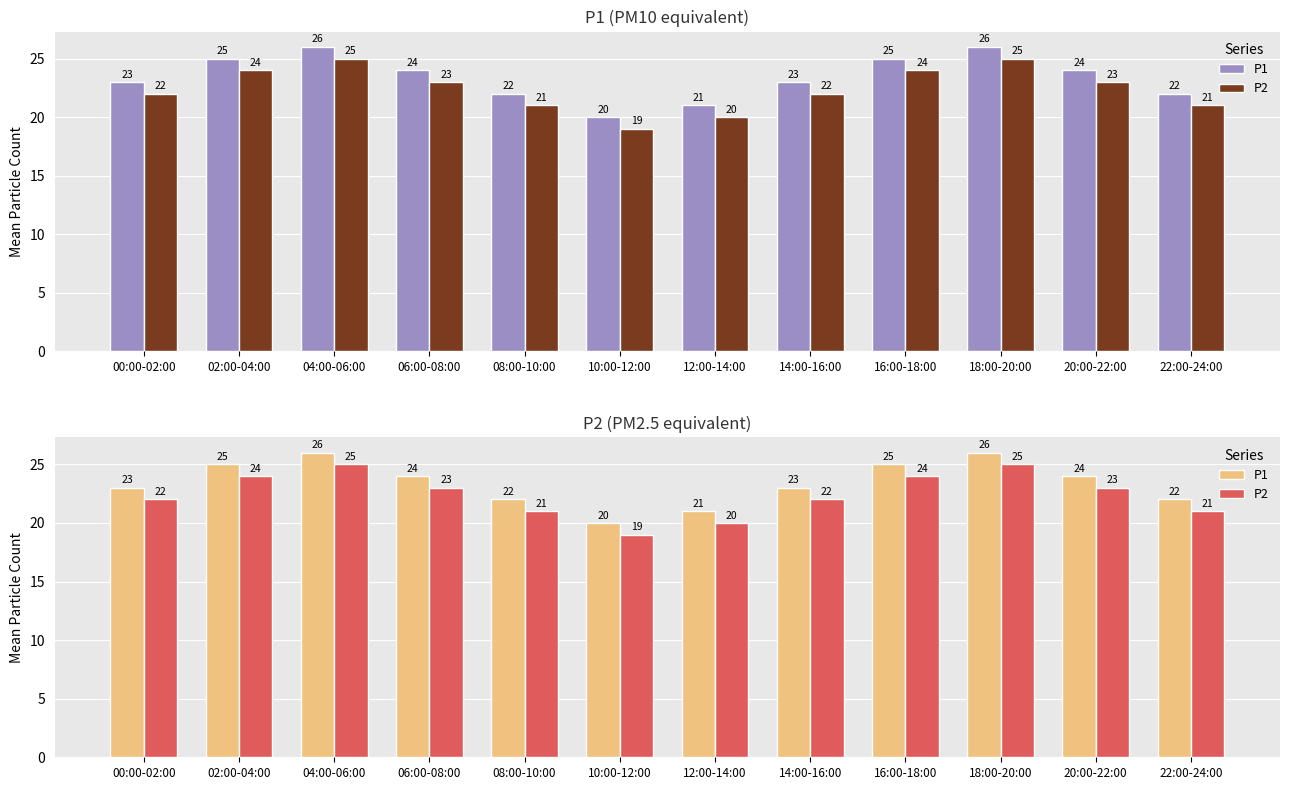

What is the difference between the P1 values at 10:00-12:00 and 02:00-04:00?

5